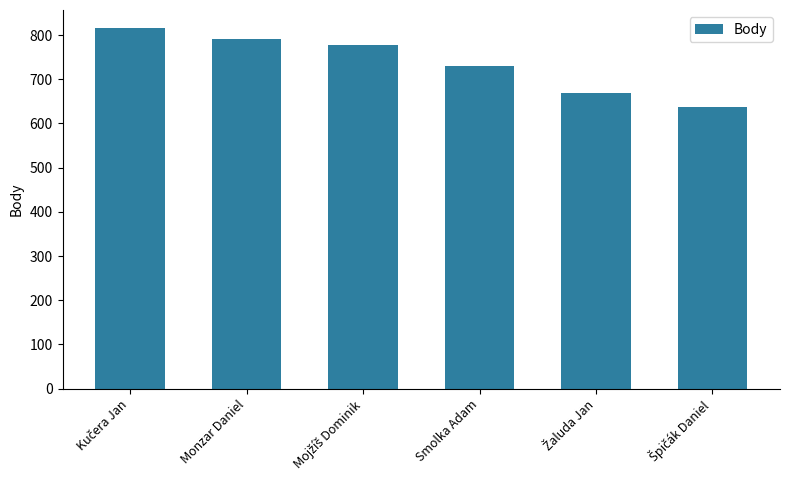

What is the sum of all values?

4422